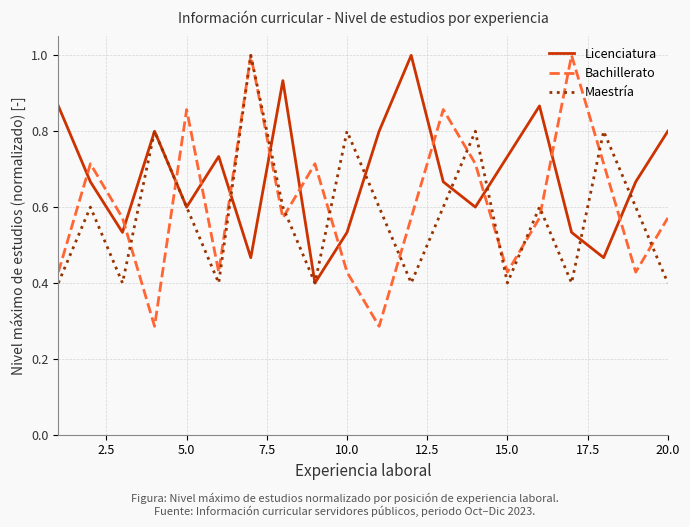

Which series ends up on top after the final intersection of Licenciatura and Bachillerato?

Licenciatura